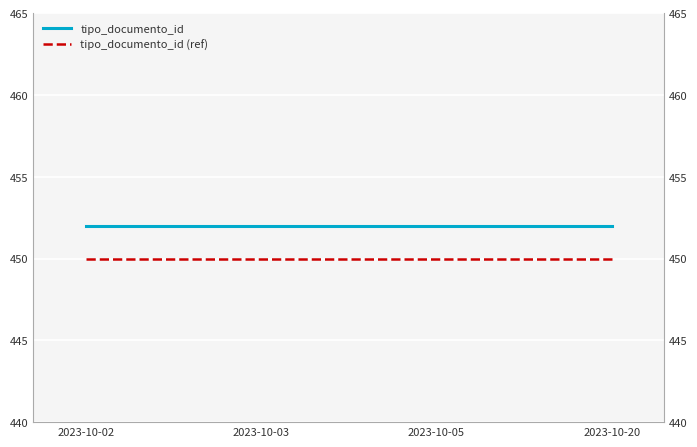

Reading left to right, what are all the values shown in this chart?

tipo_documento_id: 452	452	452	452
tipo_documento_id (ref): 450	450	450	450